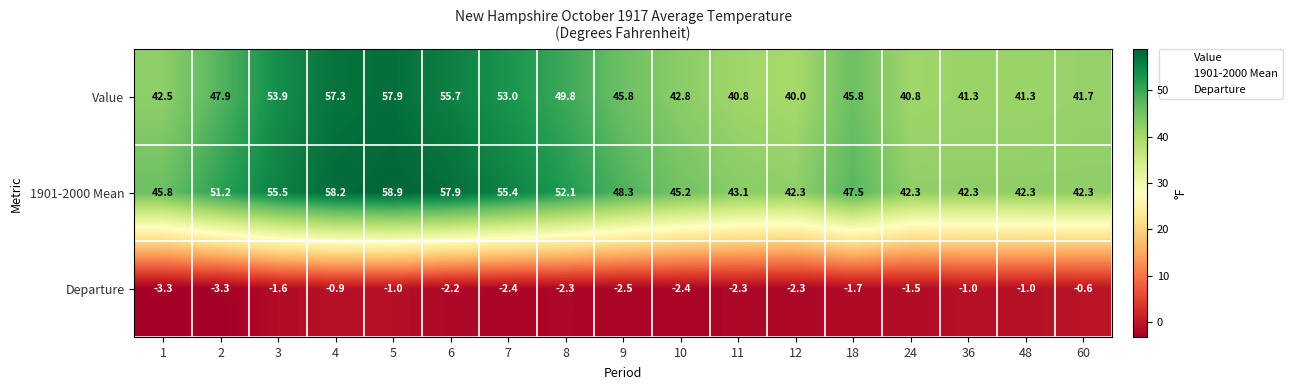

What is the maximum value shown in the chart?

58.9